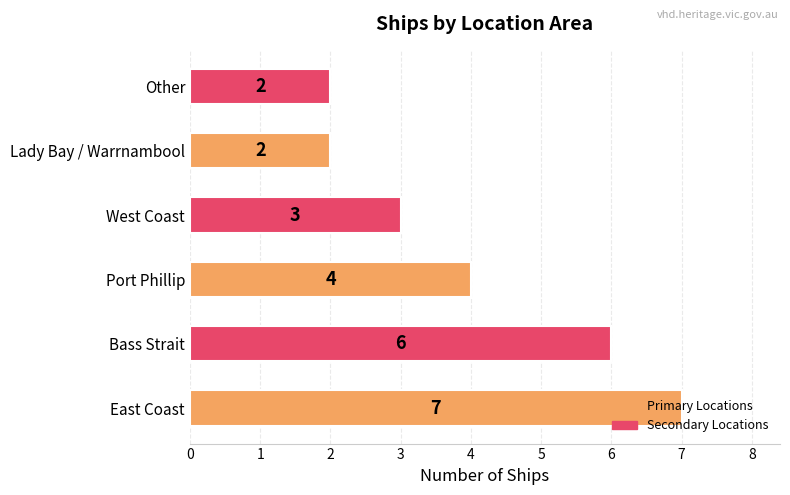

What is the difference between the maximum and minimum values?

5